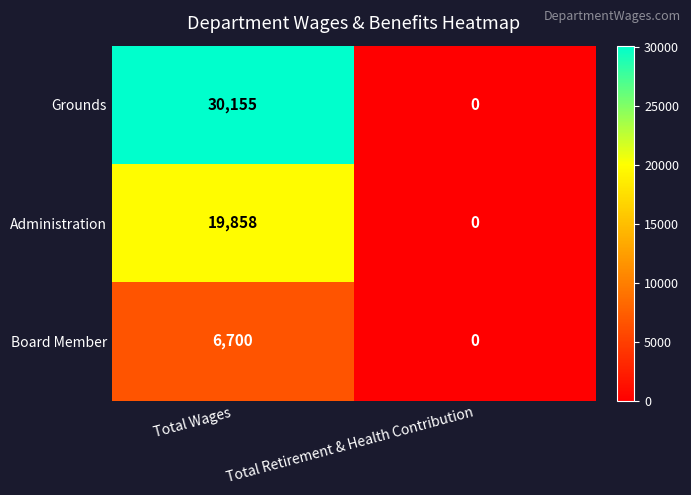

At which label does Grounds reach its minimum?

Total Retirement & Health Contribution